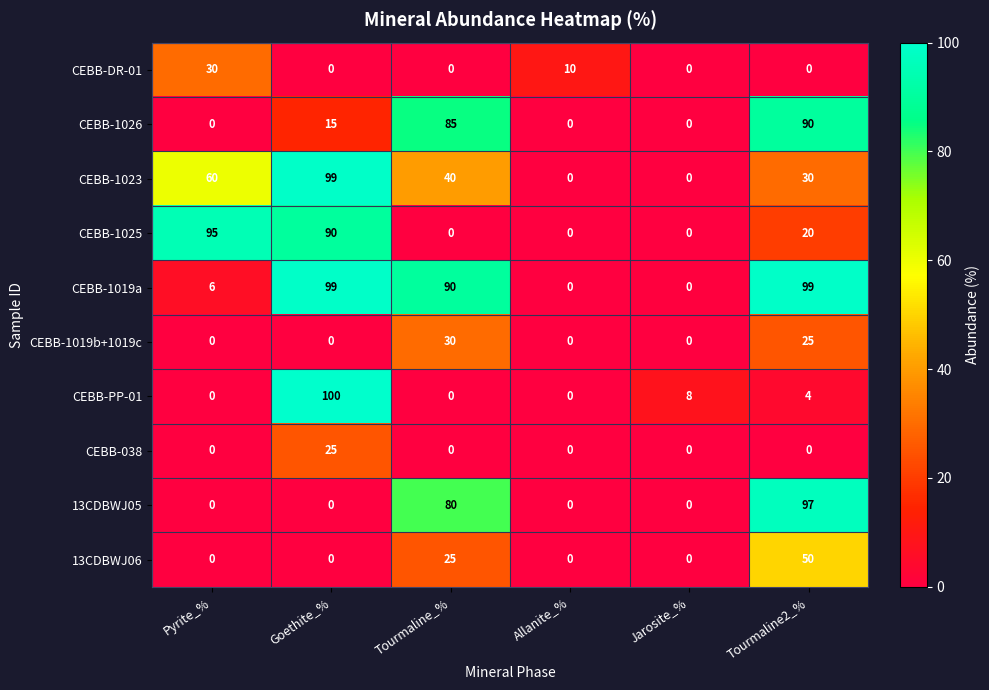

What is the spread (max minus min) of values at Tourmaline_%?

90